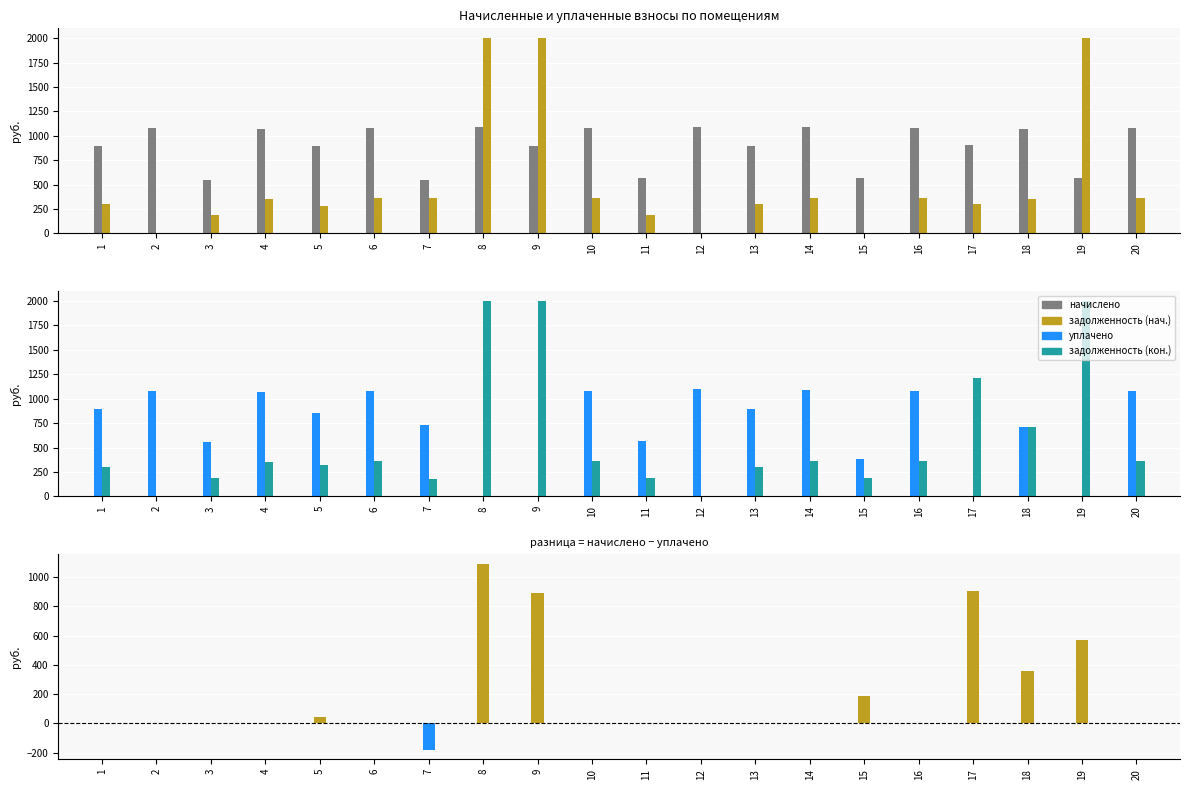

True or false: задолженность (нач.) has a value of 140.1 at 7.

False